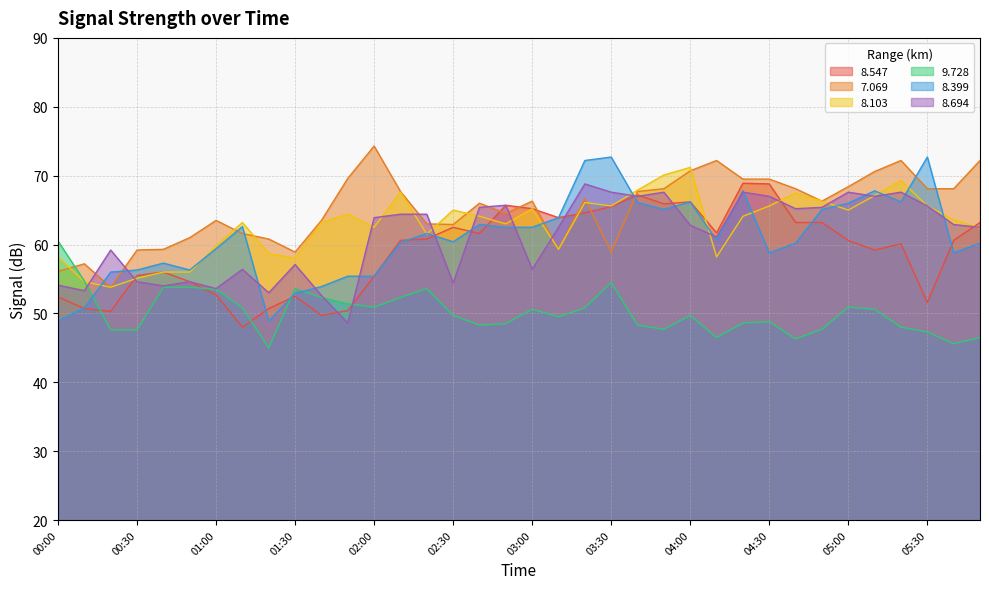

What is the minimum value for 8.399?

48.9